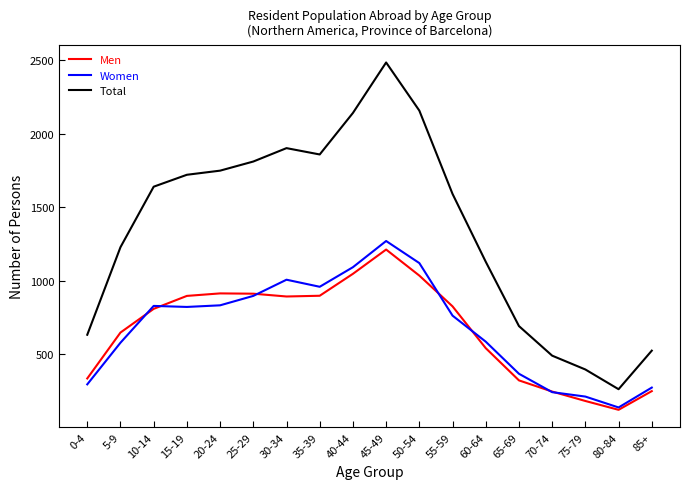

What value does the Women series have at 40-44, to the nearest 50?

1100